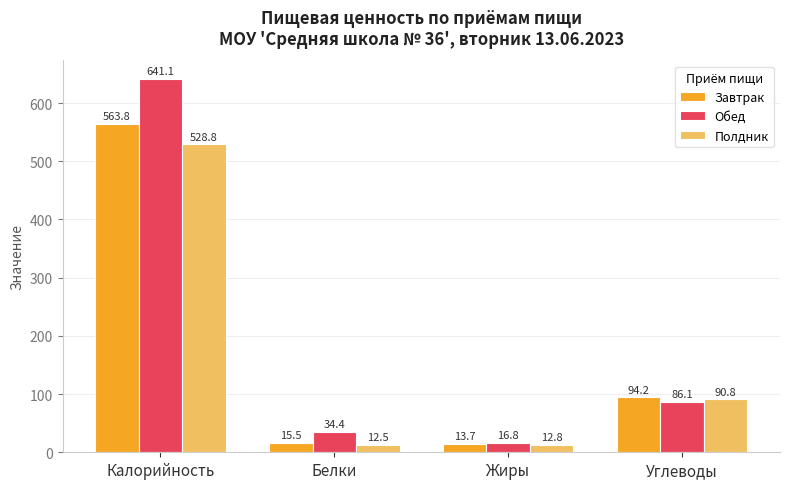

What is the average value of the Обед series?

194.6